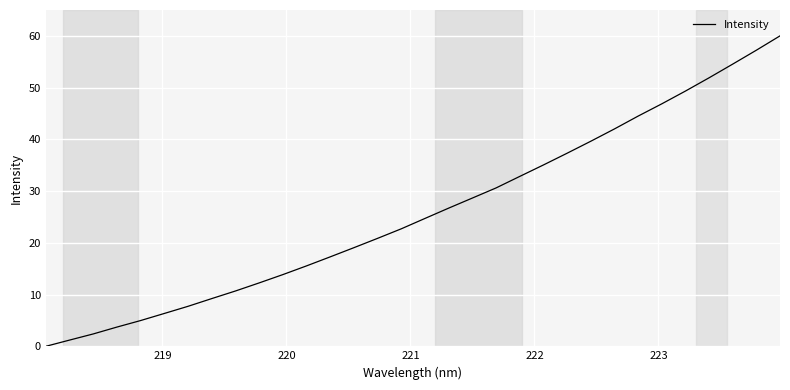

Reading left to right, what are all the values shown in this chart?

0.0	1.2	2.4	3.7	5.0	6.4	7.7	9.2	10.7	12.3	13.9	15.5	17.3	19.1	20.9	22.7	24.7	26.7	28.7	30.6	32.8	35.0	37.3	39.6	42.0	44.5	46.9	49.3	51.9	54.5	57.2	60.0